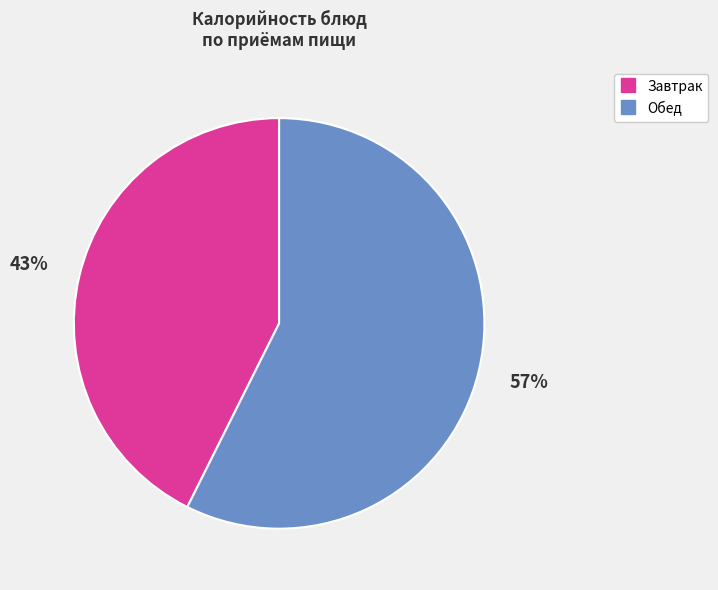

Is there a majority slice in this chart?

Yes